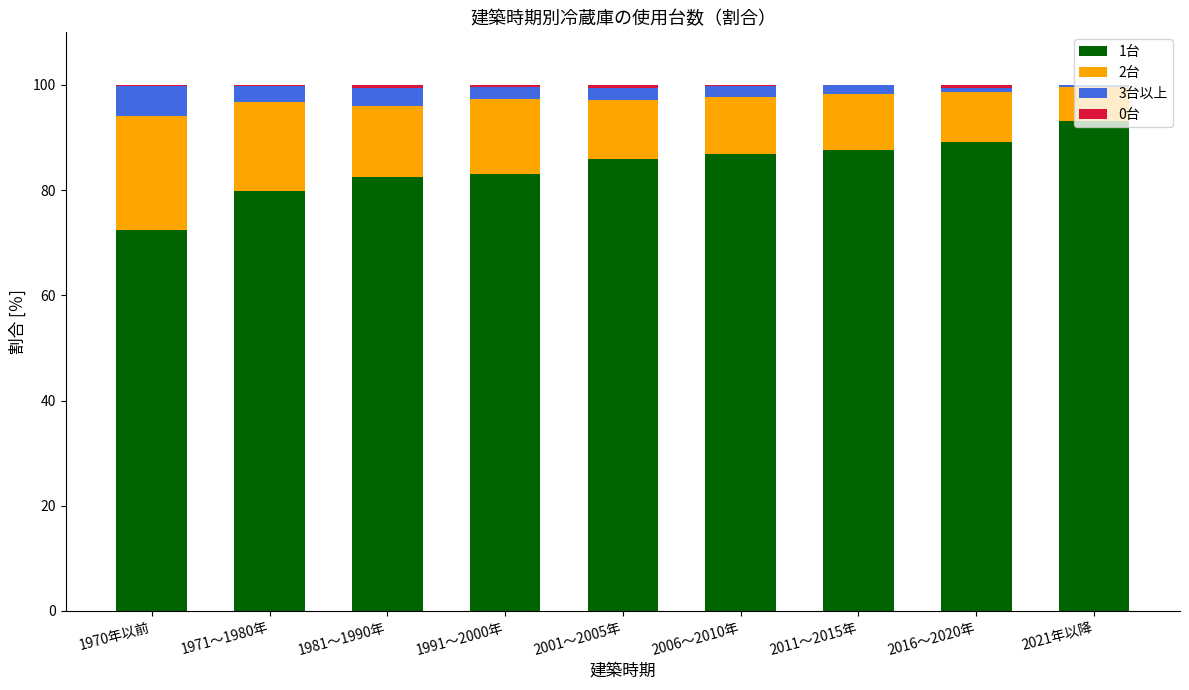

True or false: 1台 has a value of 152.7 at 2021年以降.

False